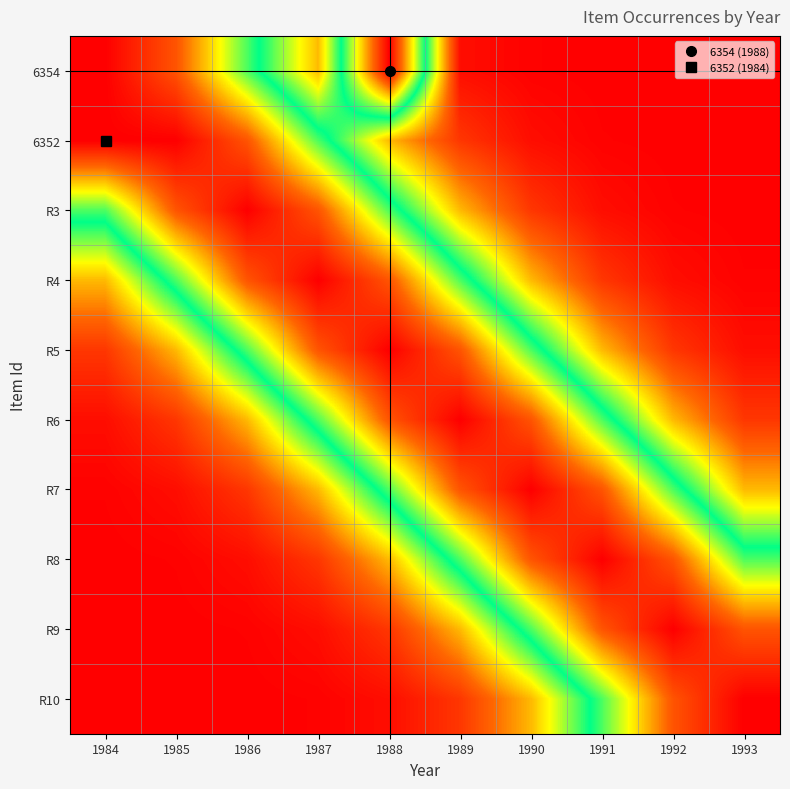

Reading left to right, extract all data points from this chart.

6354: 1984=100.0	1985=86.1	1986=54.9	1987=25.9	1988=100.0	1989=2.4	1990=0.5	1991=0.1	1992=0.0	1993=0.0
6352: 1984=100.0	1985=100.0	1986=86.1	1987=54.9	1988=25.9	1989=9.1	1990=2.4	1991=0.5	1992=0.1	1993=0.0
R3: 1984=54.9	1985=86.1	1986=100.0	1987=86.1	1988=54.9	1989=25.9	1990=9.1	1991=2.4	1992=0.5	1993=0.1
R4: 1984=25.9	1985=54.9	1986=86.1	1987=100.0	1988=86.1	1989=54.9	1990=25.9	1991=9.1	1992=2.4	1993=0.5
R5: 1984=9.1	1985=25.9	1986=54.9	1987=86.1	1988=100.0	1989=86.1	1990=54.9	1991=25.9	1992=9.1	1993=2.4
R6: 1984=2.4	1985=9.1	1986=25.9	1987=54.9	1988=86.1	1989=100.0	1990=86.1	1991=54.9	1992=25.9	1993=9.1
R7: 1984=0.5	1985=2.4	1986=9.1	1987=25.9	1988=54.9	1989=86.1	1990=100.0	1991=86.1	1992=54.9	1993=25.9
R8: 1984=0.1	1985=0.5	1986=2.4	1987=9.1	1988=25.9	1989=54.9	1990=86.1	1991=100.0	1992=86.1	1993=54.9
R9: 1984=0.0	1985=0.1	1986=0.5	1987=2.4	1988=9.1	1989=25.9	1990=54.9	1991=86.1	1992=100.0	1993=86.1
R10: 1984=0.0	1985=0.0	1986=0.1	1987=0.5	1988=2.4	1989=9.1	1990=25.9	1991=54.9	1992=86.1	1993=100.0